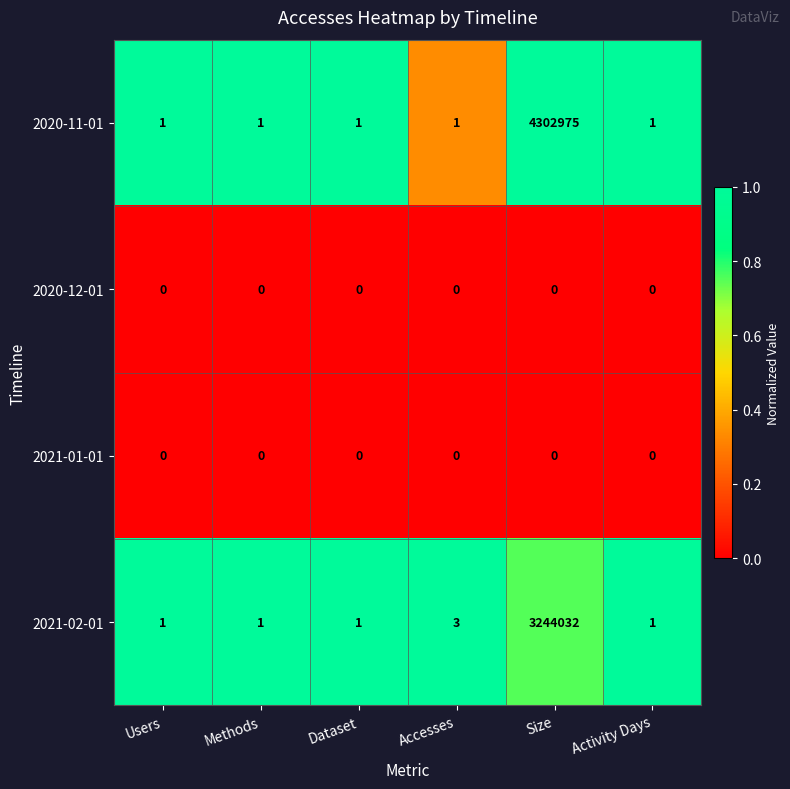

Reading left to right, transcribe all the data shown in this chart.

2020-11-01: Users=1	Methods=1	Dataset=1	Accesses=1	Size=4302975	Activity Days=1
2020-12-01: Users=0	Methods=0	Dataset=0	Accesses=0	Size=0	Activity Days=0
2021-01-01: Users=0	Methods=0	Dataset=0	Accesses=0	Size=0	Activity Days=0
2021-02-01: Users=1	Methods=1	Dataset=1	Accesses=3	Size=3244032	Activity Days=1